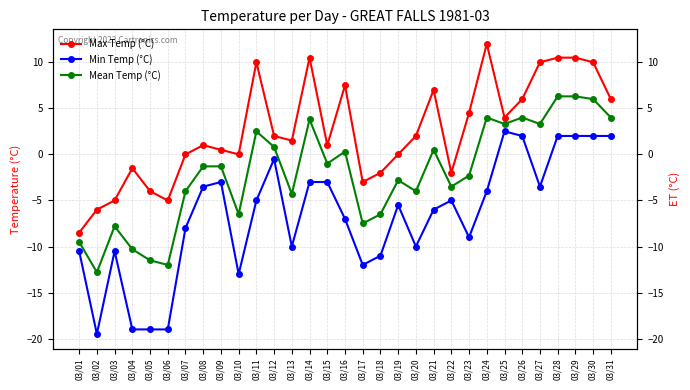

True or false: Max Temp (°C) and Mean Temp (°C) intersect in this chart.

False